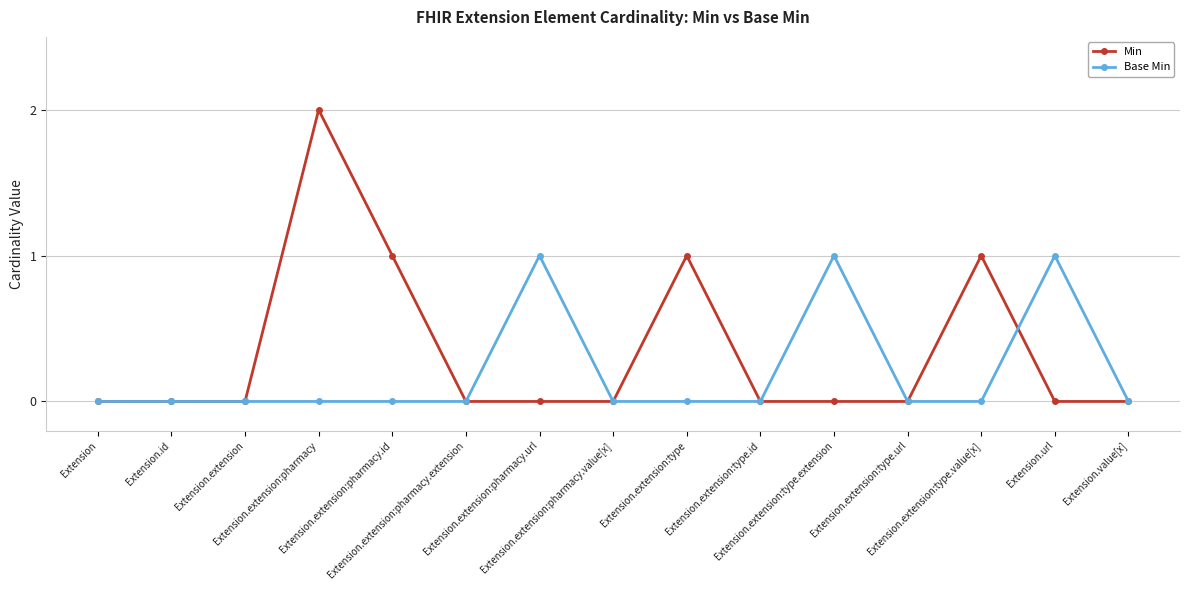

True or false: Base Min has more than 2 interior local peaks.

True